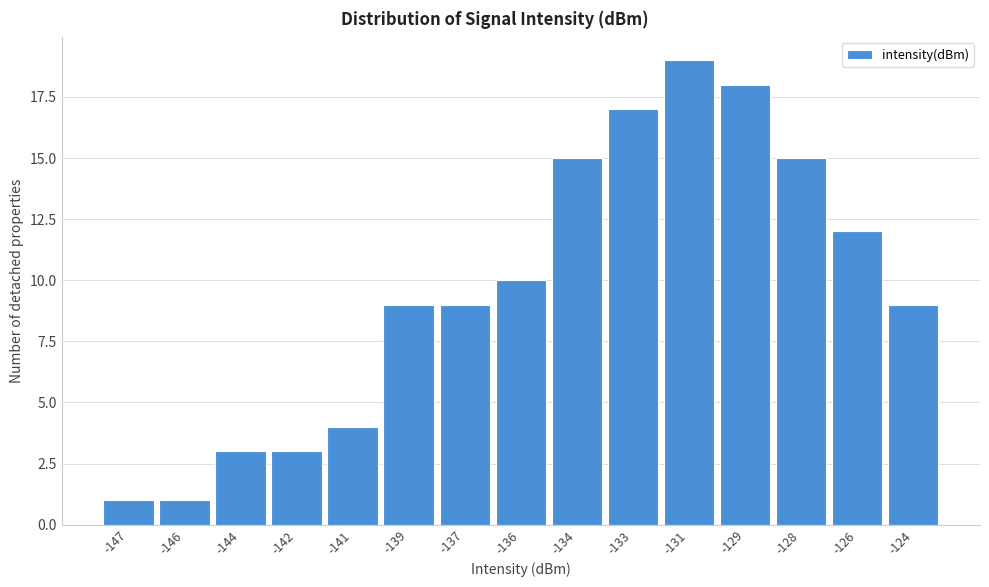

Reading right to left, extract all data points from this chart.

-124=9	-126=12	-128=15	-129=18	-131=19	-133=17	-134=15	-136=10	-137=9	-139=9	-141=4	-142=3	-144=3	-146=1	-147=1